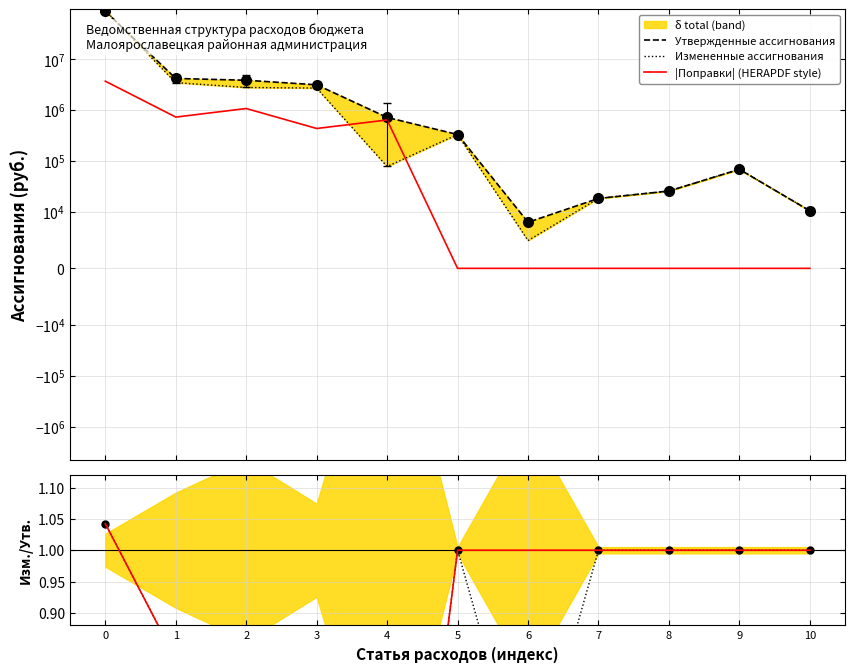

Between 8 and 10, which series saw the biggest shift?

Утвержденные ассигнования